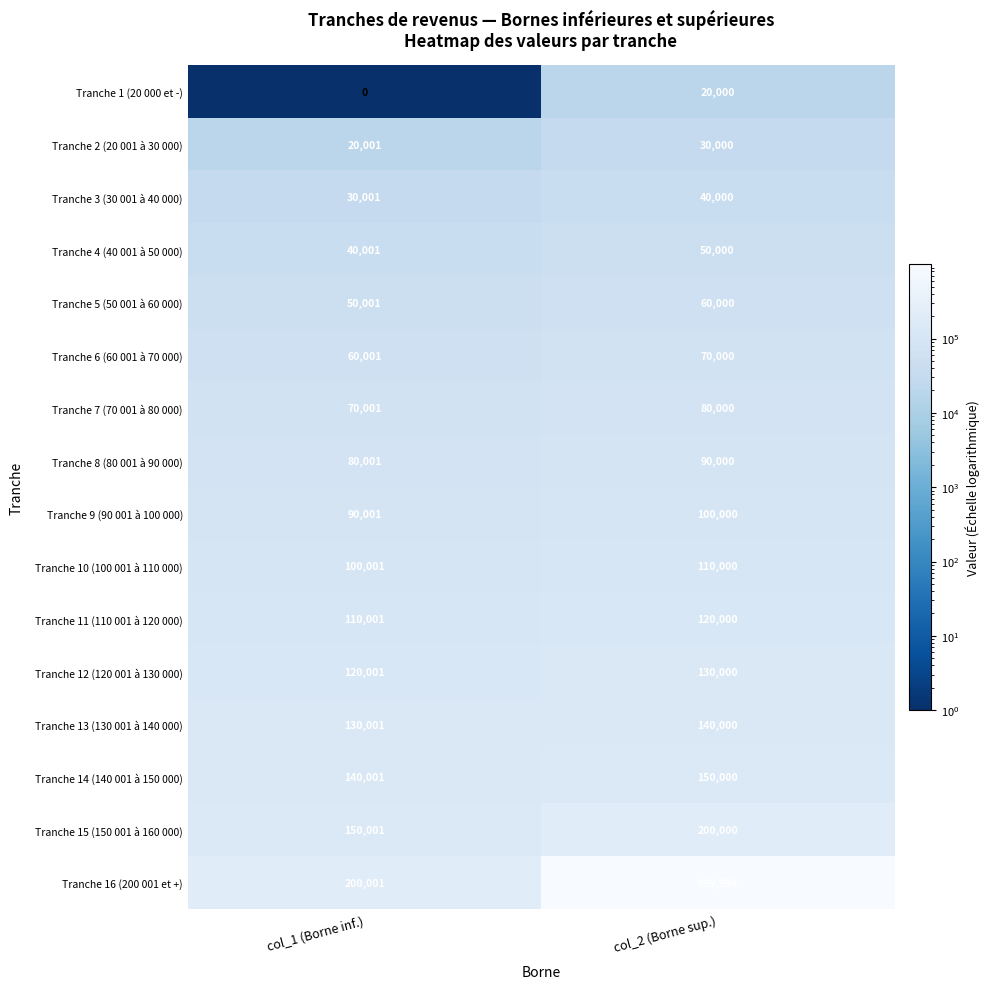

What is the maximum value shown in the chart?

999999